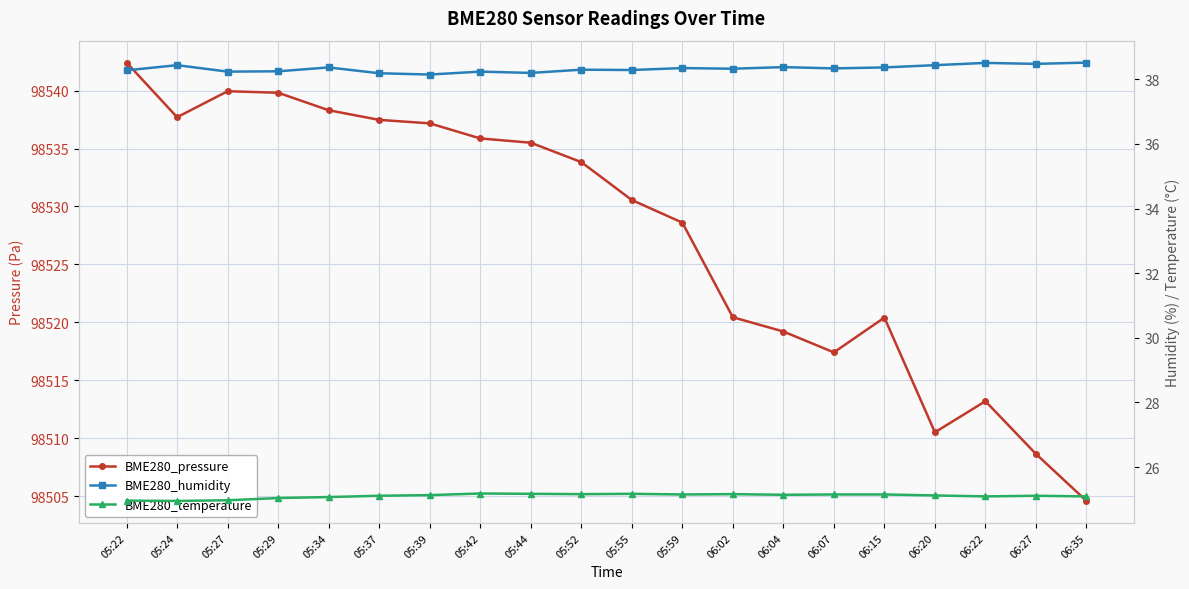

Reading right to left, list all the values displayed in this chart.

BME280_pressure: 06:35=98504.6	06:27=98508.7	06:22=98513.2	06:20=98510.5	06:15=98520.4	06:07=98517.4	06:04=98519.2	06:02=98520.4	05:59=98528.6	05:55=98530.6	05:52=98533.8	05:44=98535.5	05:42=98535.9	05:39=98537.2	05:37=98537.5	05:34=98538.3	05:29=98539.8	05:27=98539.9	05:24=98537.7	05:22=98542.4
BME280_humidity: 06:35=38.5	06:27=38.5	06:22=38.5	06:20=38.4	06:15=38.4	06:07=38.3	06:04=38.4	06:02=38.3	05:59=38.4	05:55=38.3	05:52=38.3	05:44=38.2	05:42=38.2	05:39=38.1	05:37=38.2	05:34=38.4	05:29=38.2	05:27=38.2	05:24=38.4	05:22=38.3
BME280_temperature: 06:35=25.1	06:27=25.1	06:22=25.1	06:20=25.1	06:15=25.1	06:07=25.1	06:04=25.1	06:02=25.2	05:59=25.1	05:55=25.2	05:52=25.2	05:44=25.2	05:42=25.2	05:39=25.1	05:37=25.1	05:34=25.1	05:29=25.0	05:27=25.0	05:24=24.9	05:22=25.0